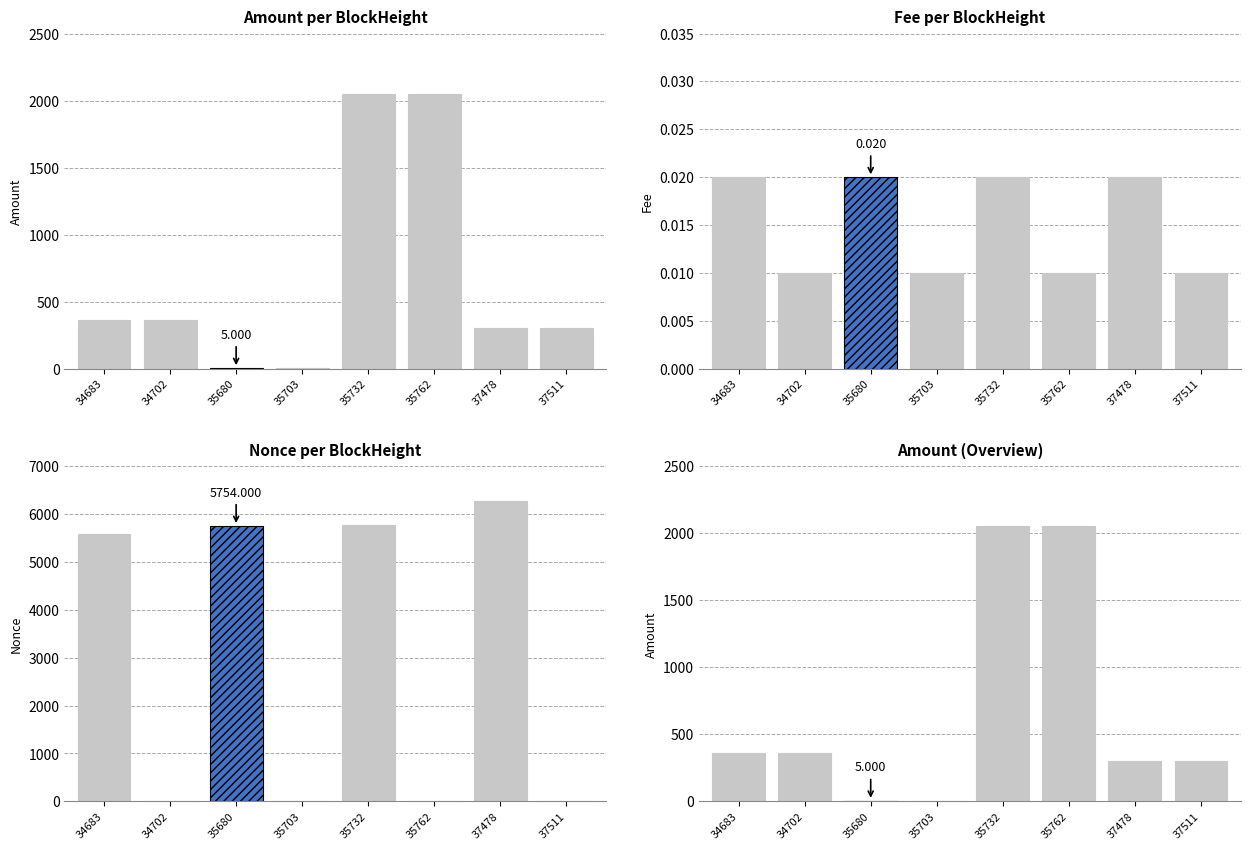

At which label does Nonce first exceed 5583?

35680